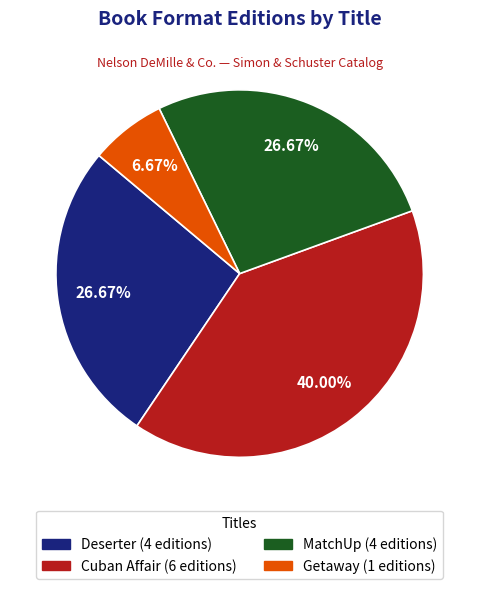

Count the number of slices in the pie.

4